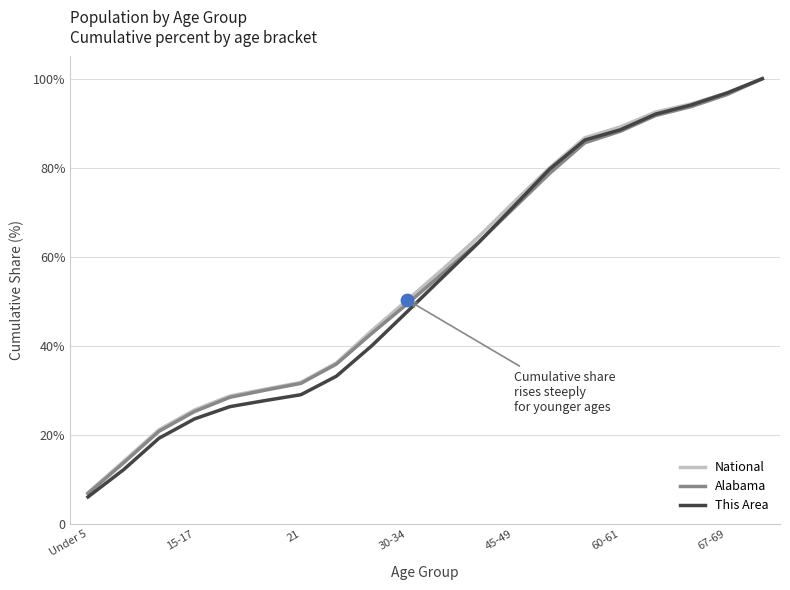

What are all the series names shown in the legend?

National, Alabama, This Area